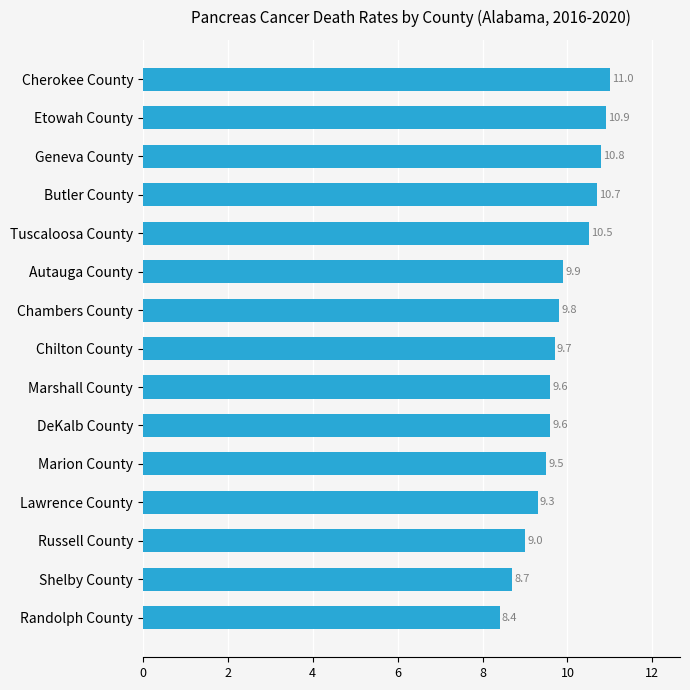

Reading top to bottom, extract all data points from this chart.

Cherokee County=11.0	Etowah County=10.9	Geneva County=10.8	Butler County=10.7	Tuscaloosa County=10.5	Autauga County=9.9	Chambers County=9.8	Chilton County=9.7	Marshall County=9.6	DeKalb County=9.6	Marion County=9.5	Lawrence County=9.3	Russell County=9.0	Shelby County=8.7	Randolph County=8.4